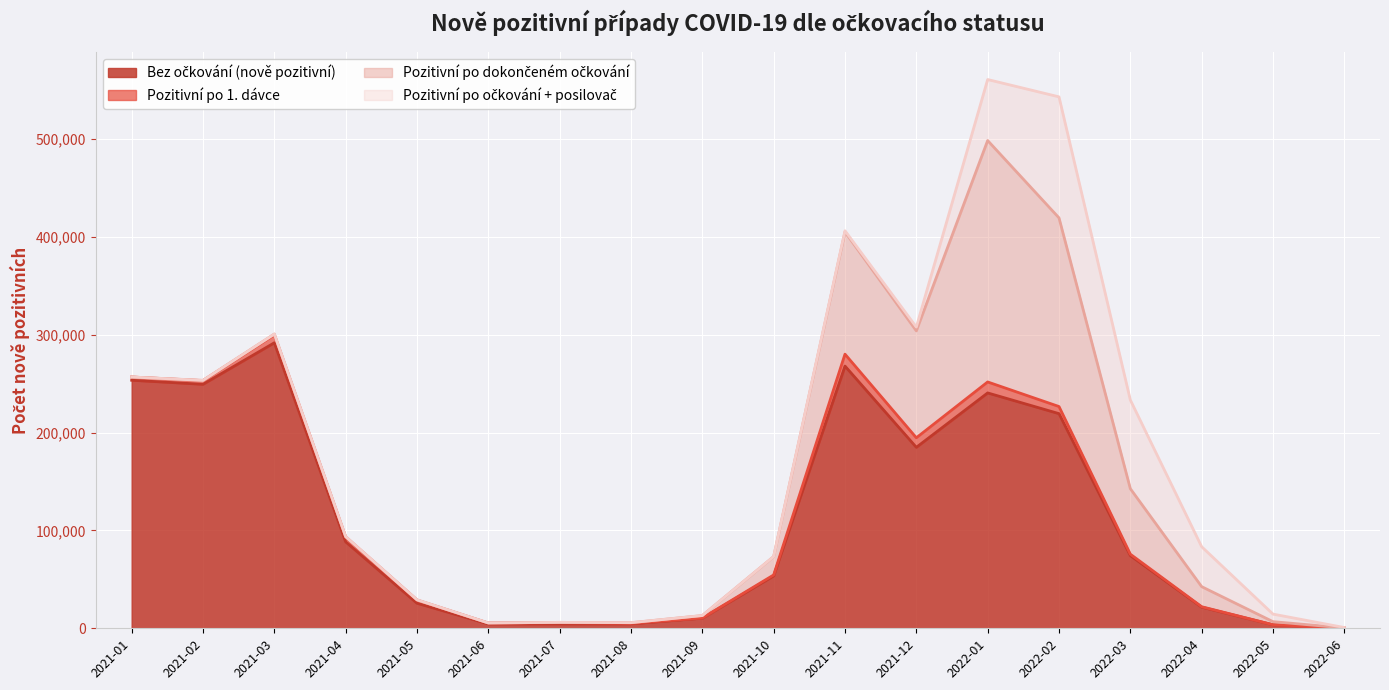

What is the value of the Pozitivní po dokončeném očkování point at the 14th from the left?

192853